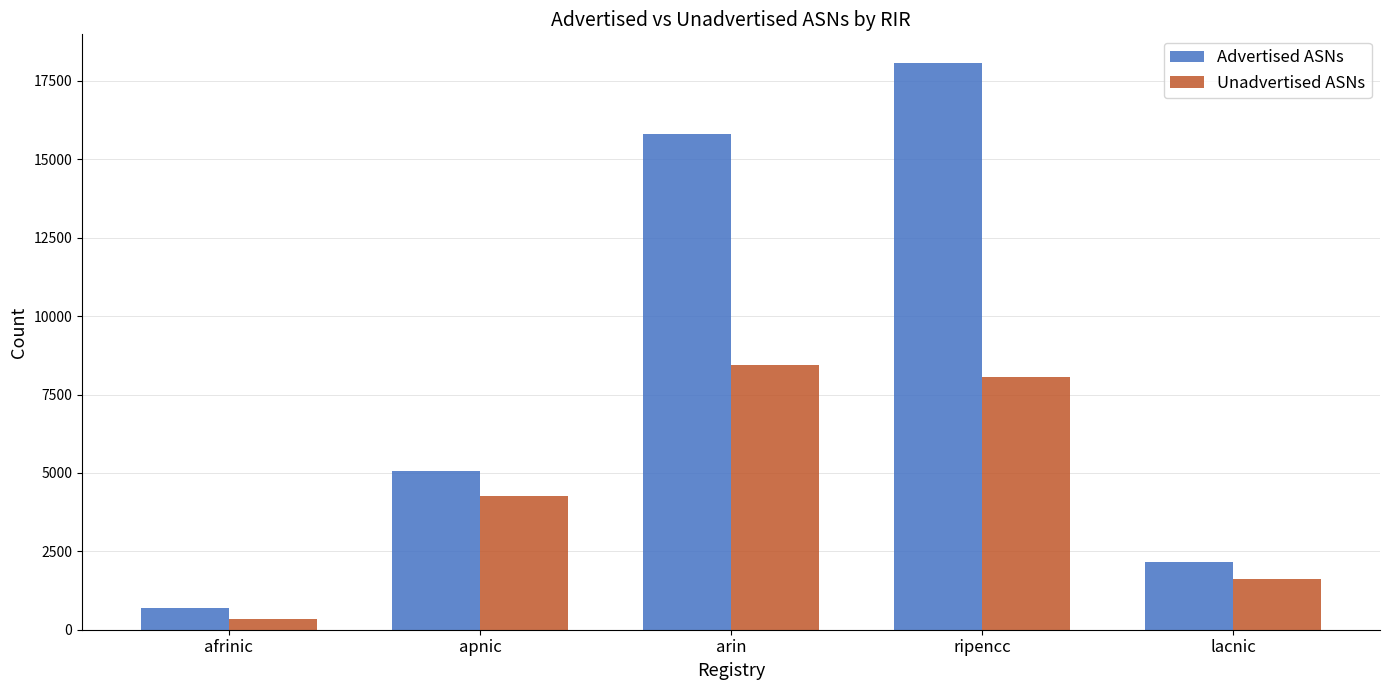

The Advertised ASNs series shows 8784 at apnic. True or false?

False